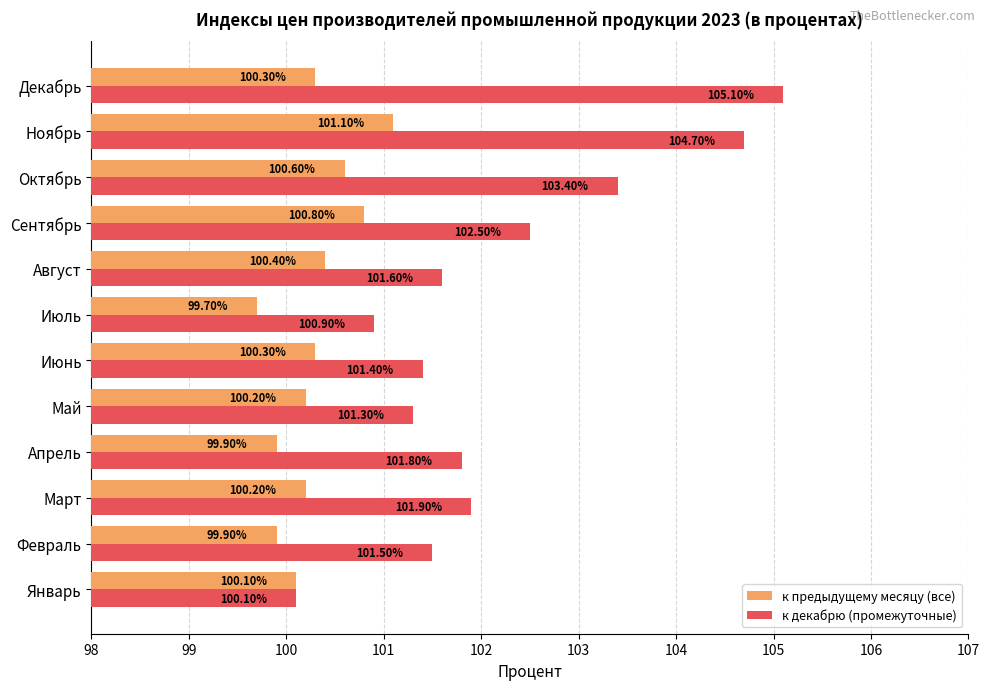

List the labels in order of к декабрю (промежуточные) value, largest first.

Декабрь, Ноябрь, Октябрь, Сентябрь, Март, Апрель, Август, Февраль, Июнь, Май, Июль, Январь